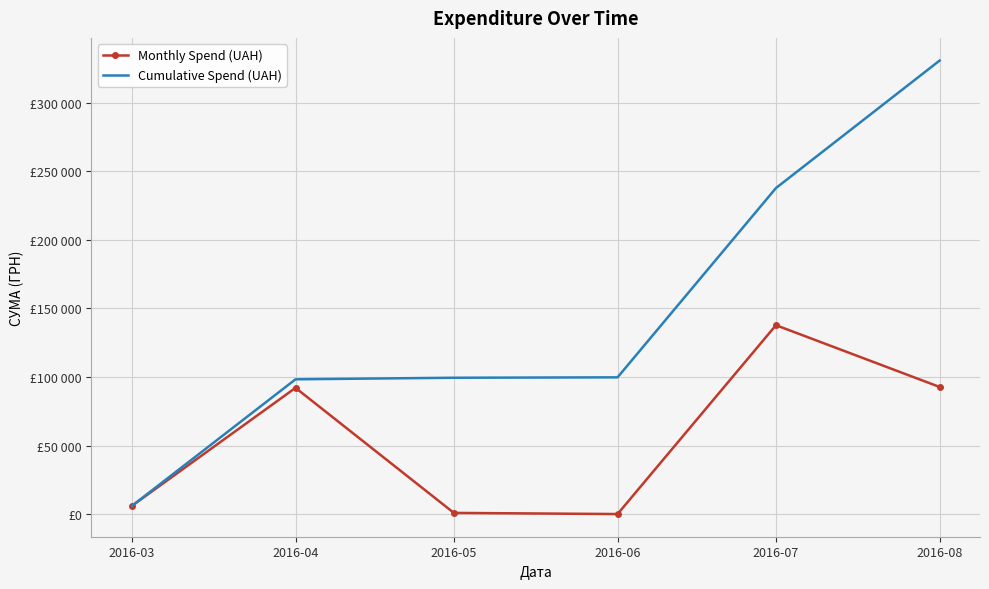

What are all the series names shown in the legend?

Monthly Spend (UAH), Cumulative Spend (UAH)